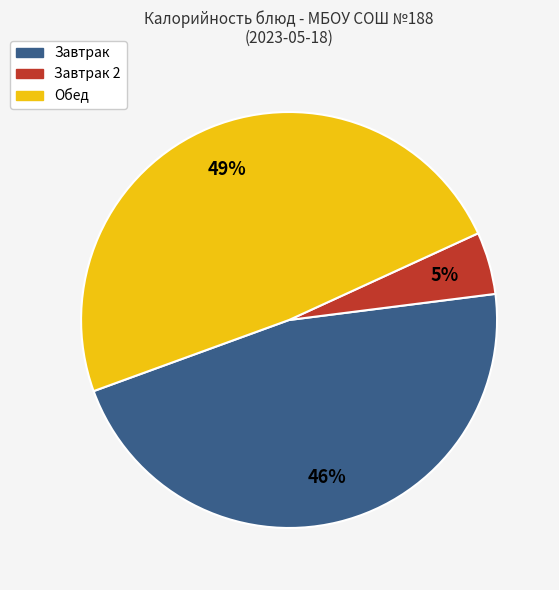

Count the number of slices in the pie.

3